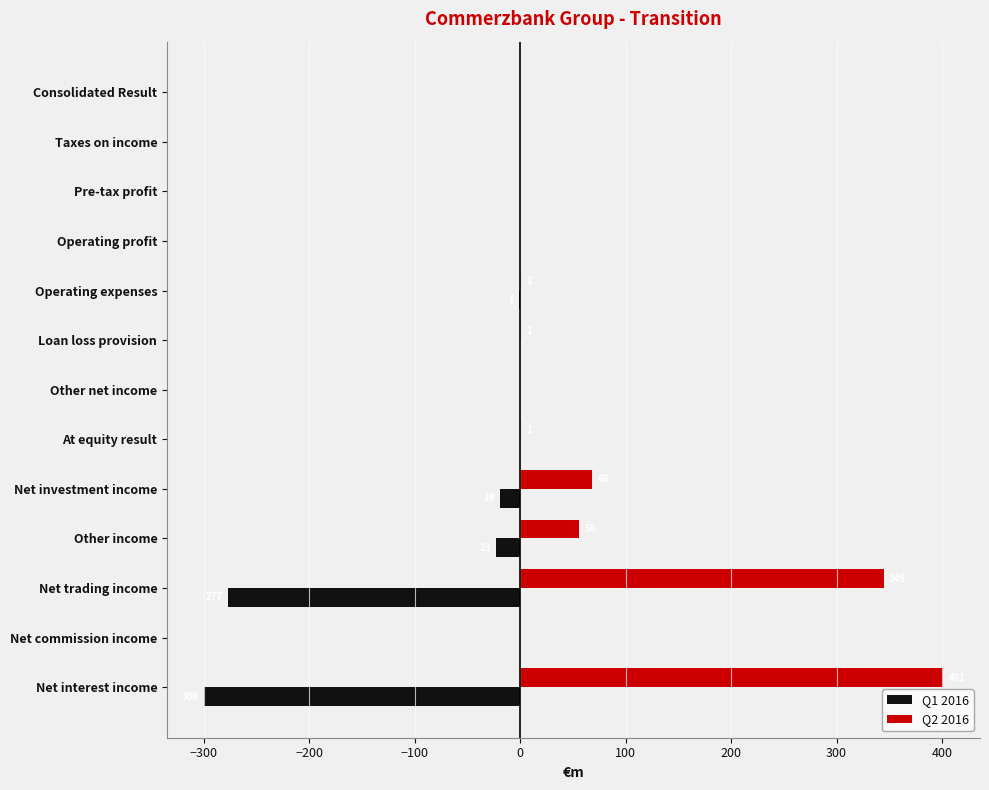

True or false: Q2 2016 has a value of 588 at Net interest income.

False